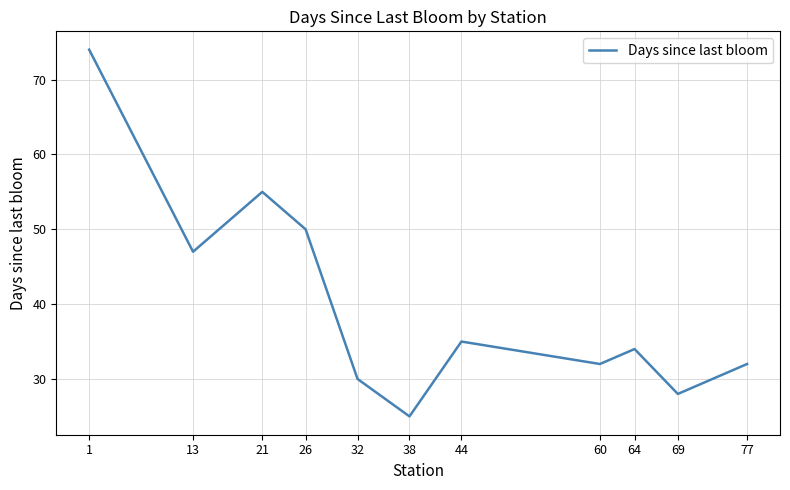

What is the average value?

40